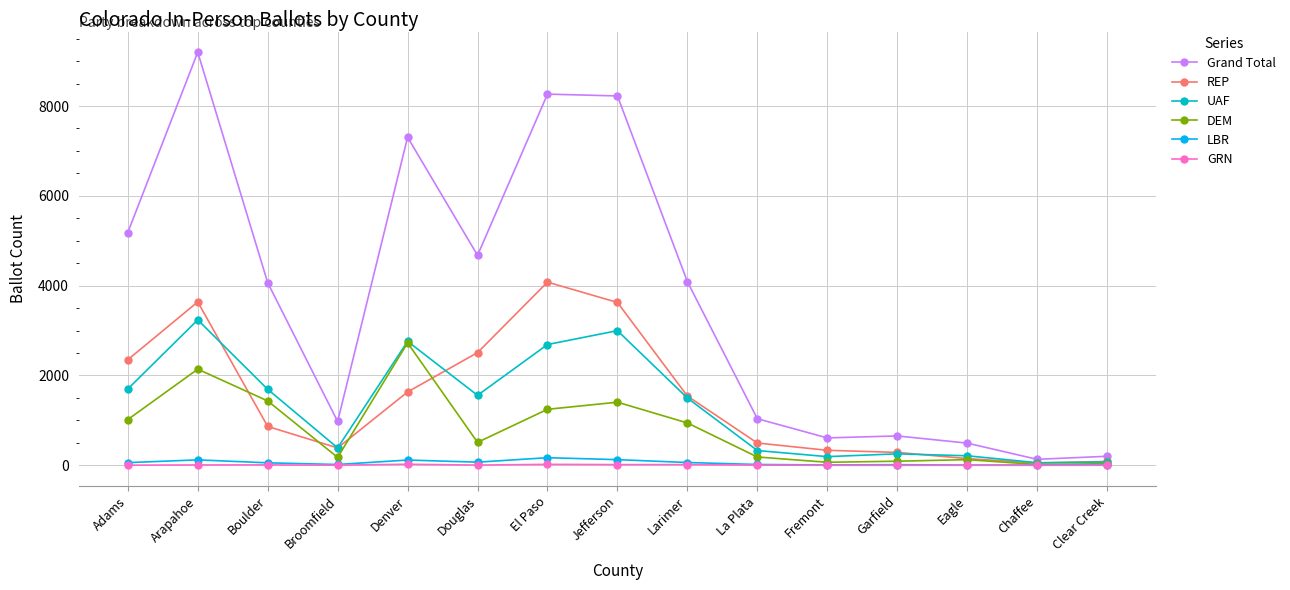

What is the spread (max minus min) of values at El Paso?

8244